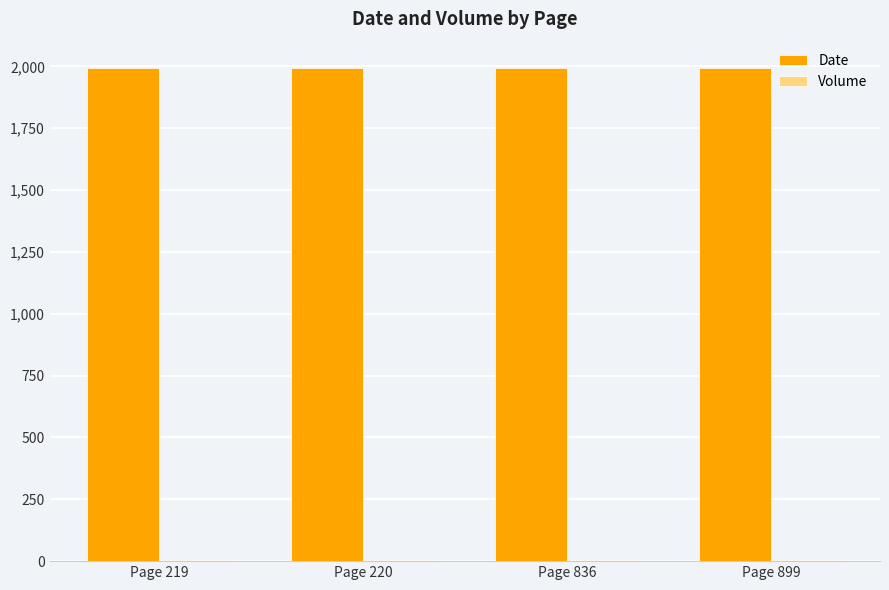

Which series has the largest total across all categories?

Date